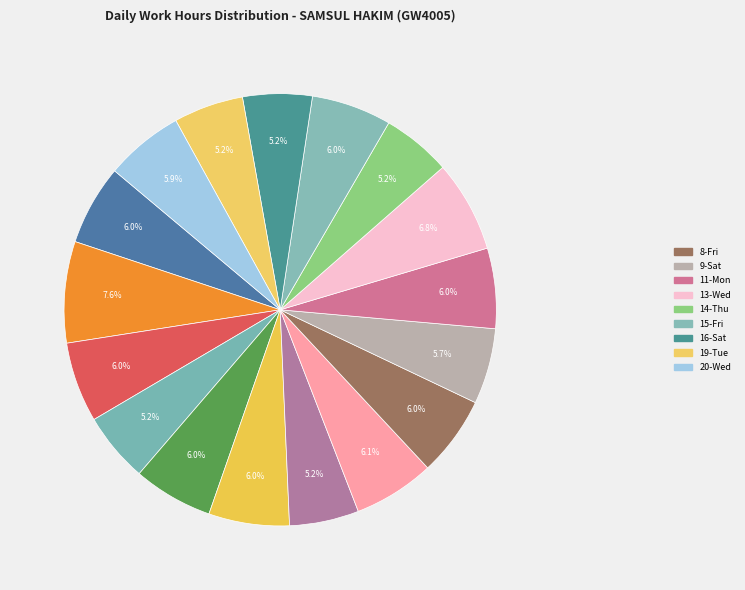

What is the smallest slice in the pie chart?

14-Thu